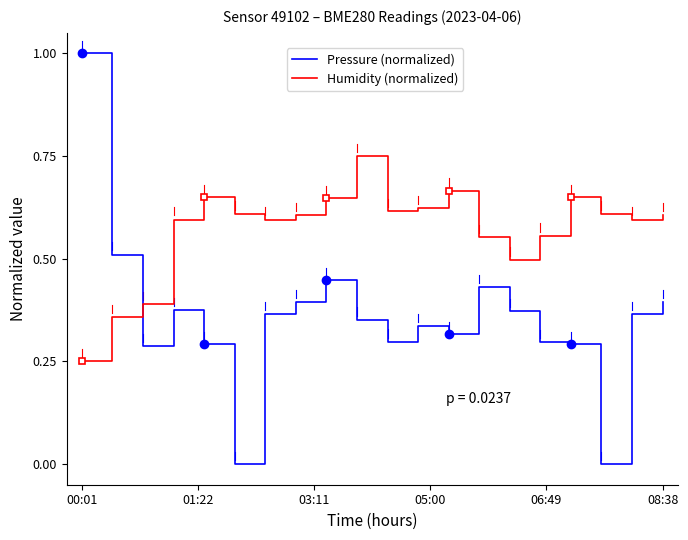

Which category has the highest value across all series?

00:01